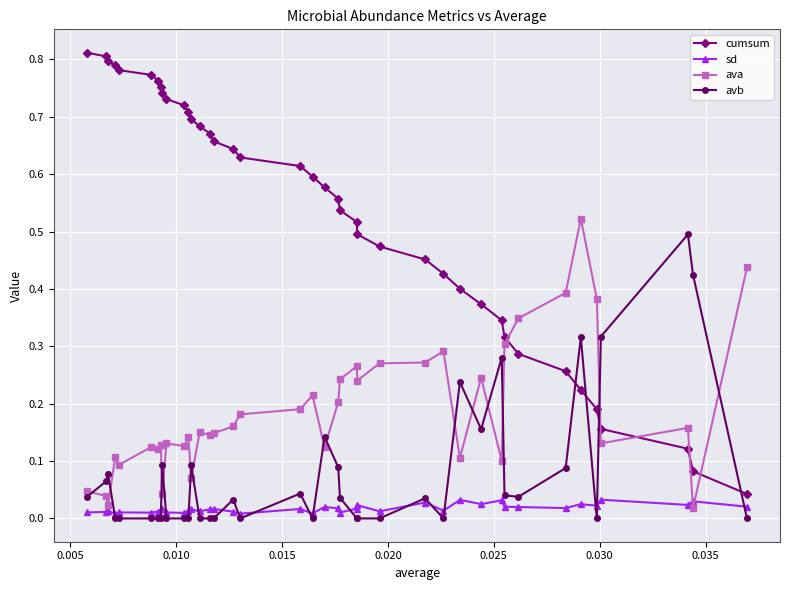

What are all the series names shown in the legend?

cumsum, sd, ava, avb